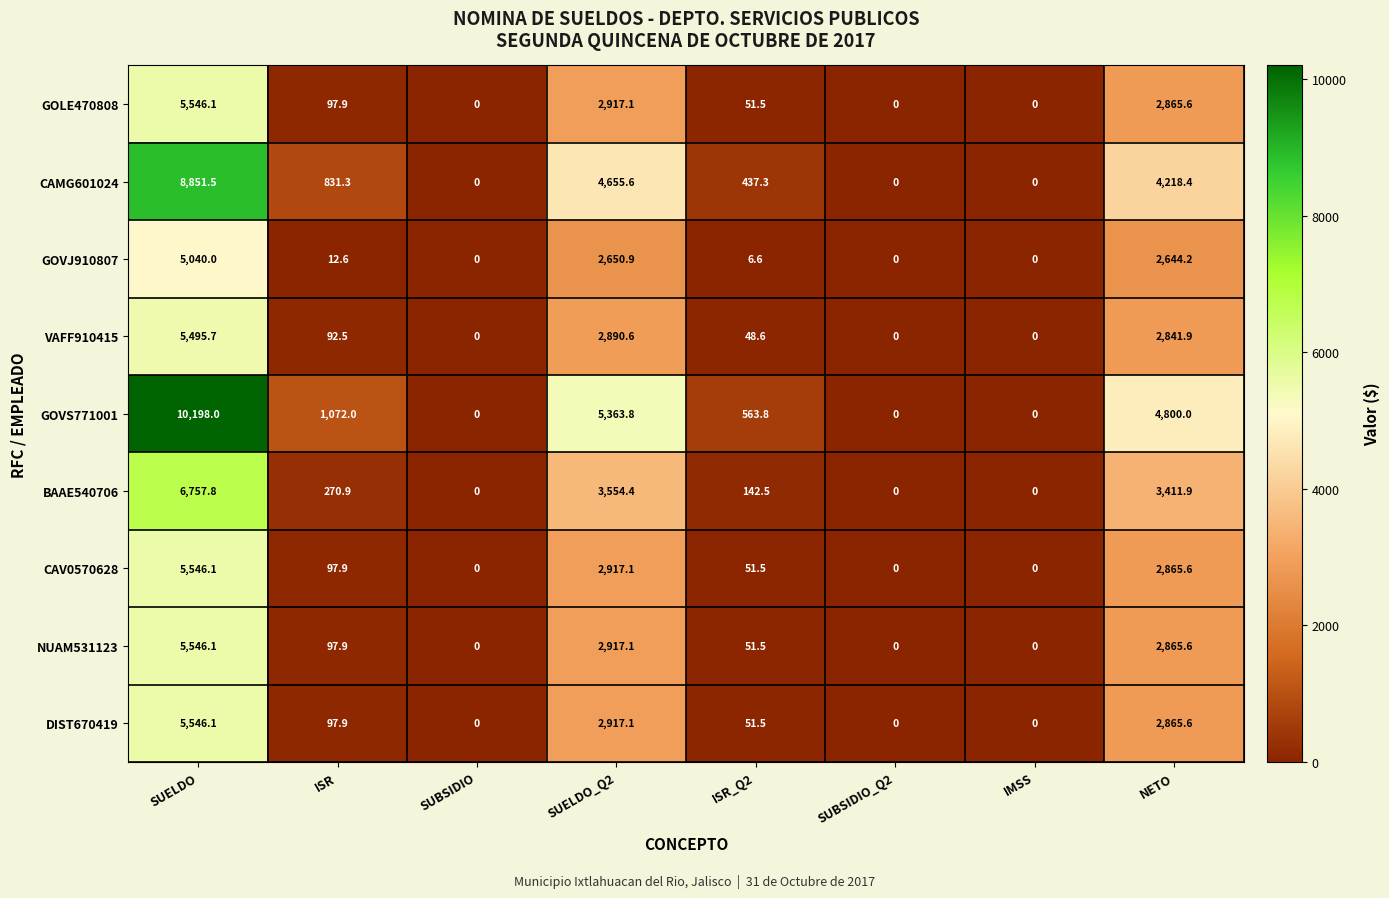

The value of GOVJ910807 at SUBSIDIO is 0.0. True or false?

True